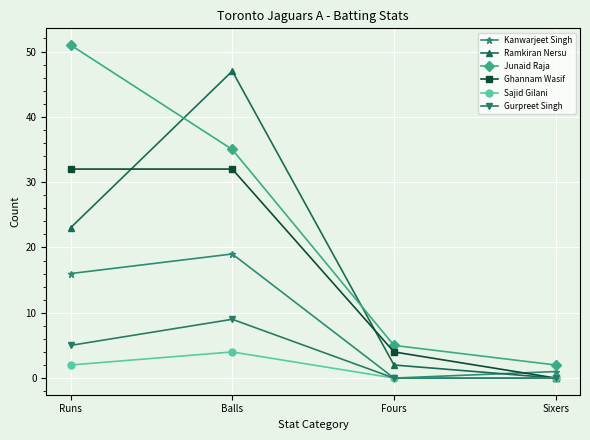

Which series changed the most between Balls and Sixers?

Ramkiran Nersu